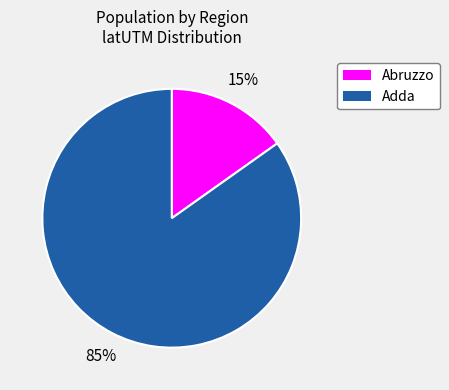

Is there any slice that represents more than half of the pie?

Yes